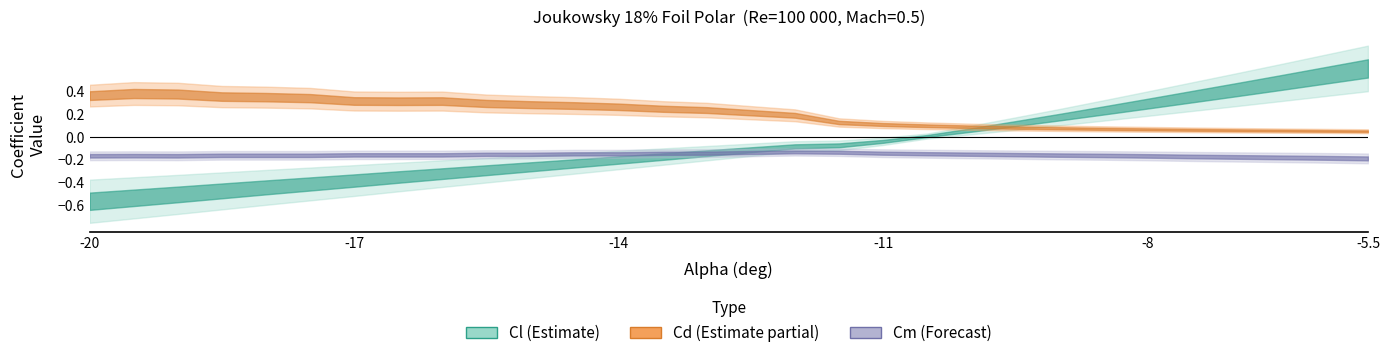

True or false: Cl has more than 2 interior local peaks.

False